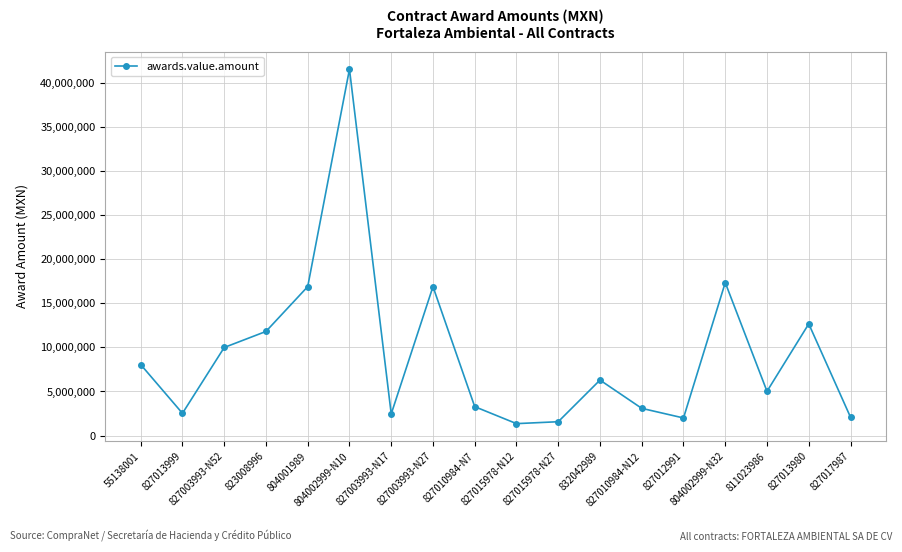

What is the smallest value displayed?

1357676.0